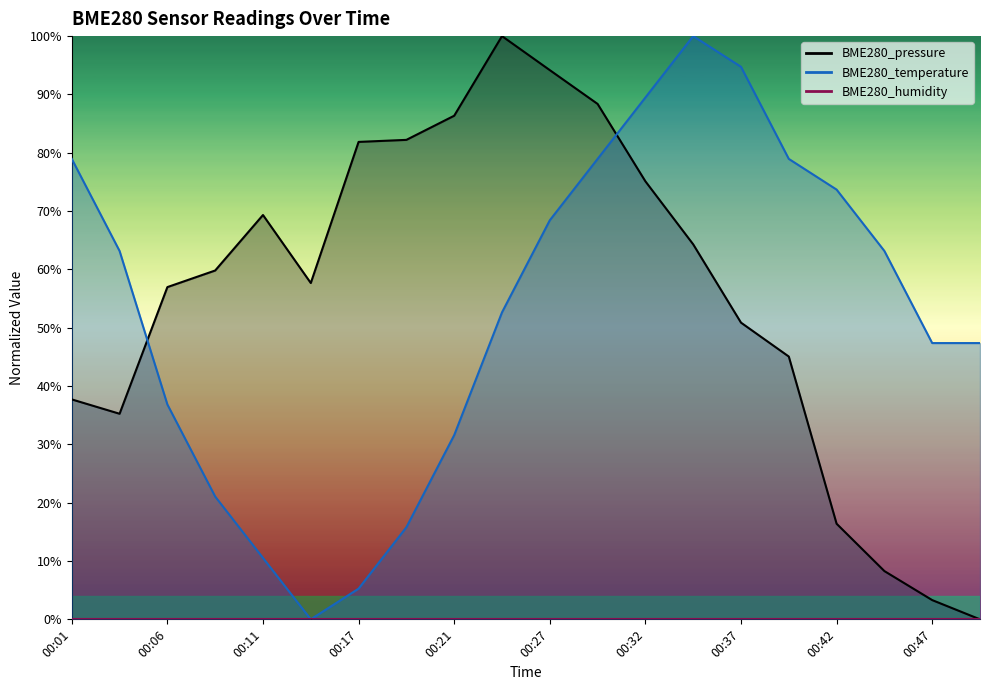

Is the value of BME280_pressure at 00:17 greater than the value of BME280_temperature at 00:34?

No